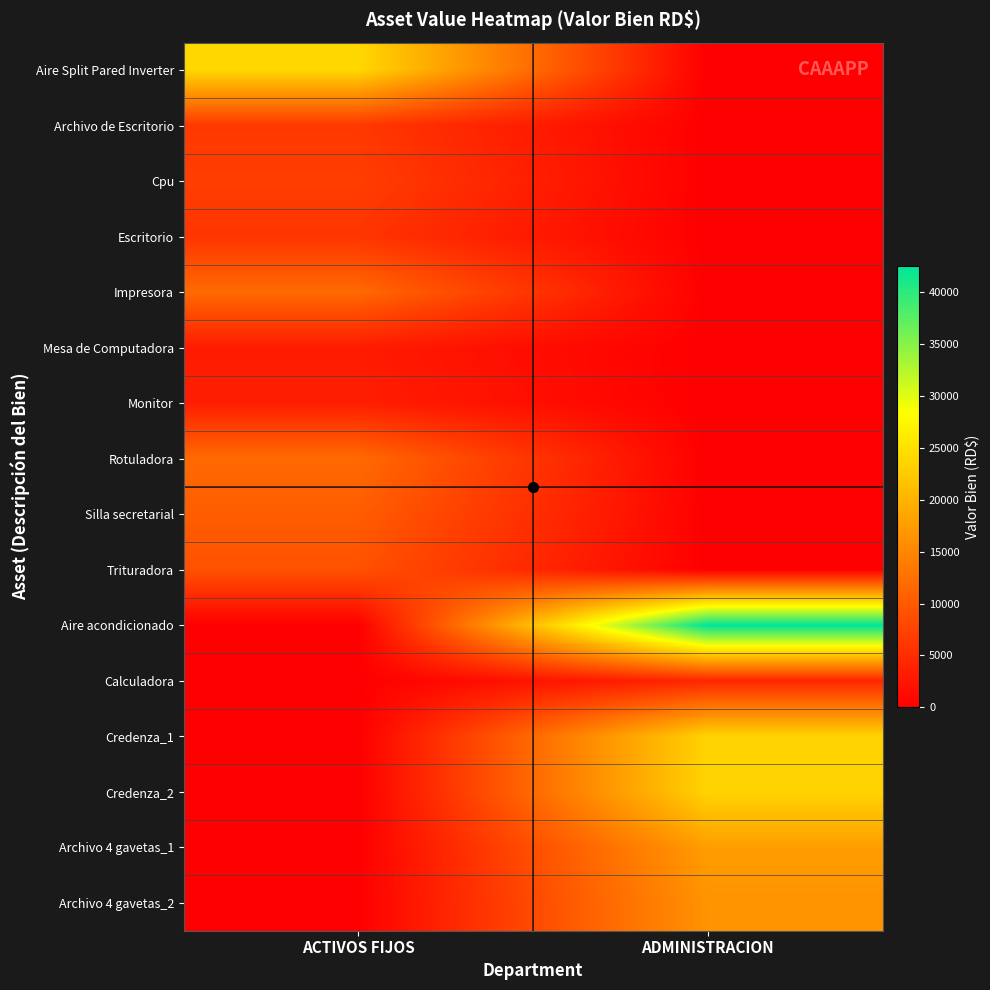

Reading right to left, extract all data points from this chart.

Aire Split Pared Inverter: ADMINISTRACION=0.0	ACTIVOS FIJOS=24000.0
Archivo de Escritorio: ADMINISTRACION=0.0	ACTIVOS FIJOS=6300.0
Cpu: ADMINISTRACION=0.0	ACTIVOS FIJOS=7000.0
Escritorio: ADMINISTRACION=0.0	ACTIVOS FIJOS=5900.0
Impresora: ADMINISTRACION=0.0	ACTIVOS FIJOS=11793.8
Mesa de Computadora: ADMINISTRACION=0.0	ACTIVOS FIJOS=3100.0
Monitor: ADMINISTRACION=0.0	ACTIVOS FIJOS=3400.0
Rotuladora: ADMINISTRACION=0.0	ACTIVOS FIJOS=11835.9
Silla secretarial: ADMINISTRACION=0.0	ACTIVOS FIJOS=10350.0
Trituradora: ADMINISTRACION=0.0	ACTIVOS FIJOS=9053.4
Aire acondicionado: ADMINISTRACION=42500.0	ACTIVOS FIJOS=0.0
Calculadora: ADMINISTRACION=4299.0	ACTIVOS FIJOS=0.0
Credenza_1: ADMINISTRACION=23500.0	ACTIVOS FIJOS=0.0
Credenza_2: ADMINISTRACION=23500.0	ACTIVOS FIJOS=0.0
Archivo 4 gavetas_1: ADMINISTRACION=17508.7	ACTIVOS FIJOS=0.0
Archivo 4 gavetas_2: ADMINISTRACION=16379.1	ACTIVOS FIJOS=0.0